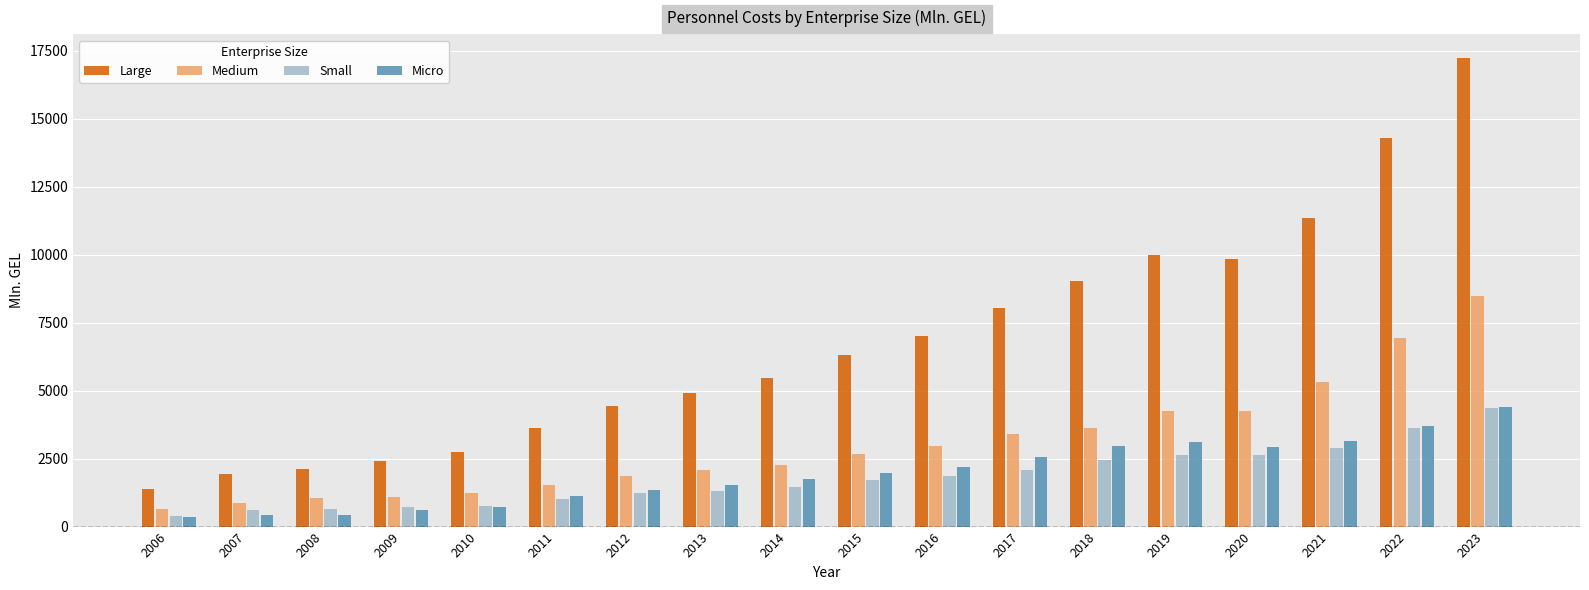

At which category is the sum across all series the highest?

2023